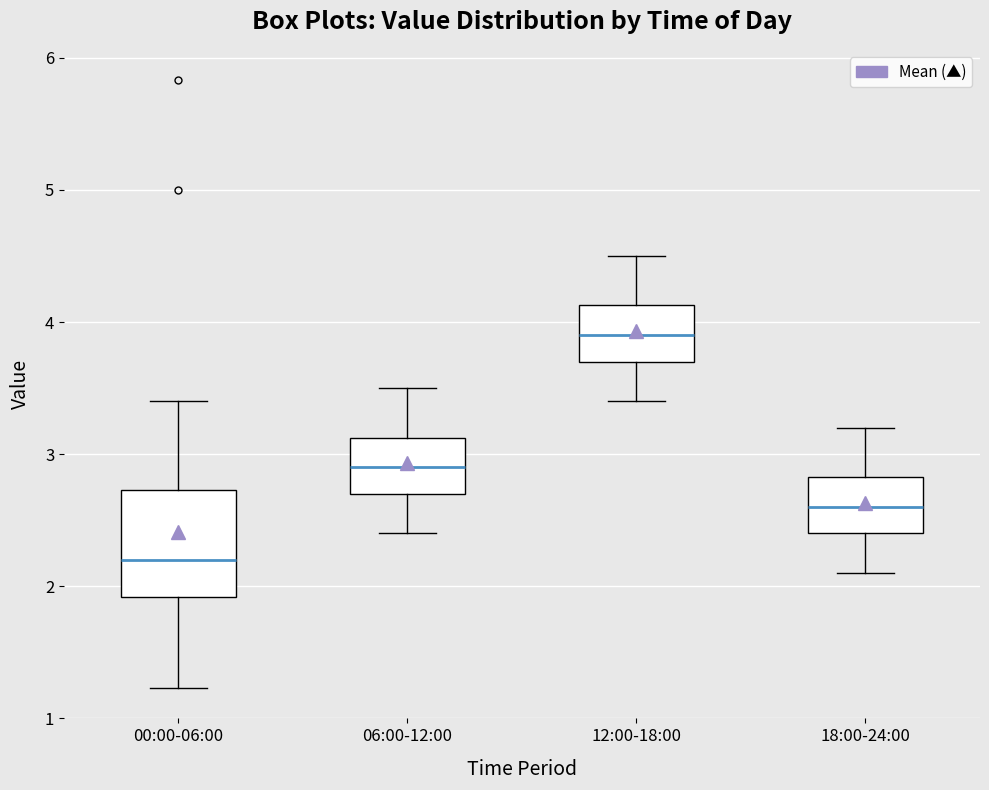

Which box's median line is the lowest?

00:00-06:00